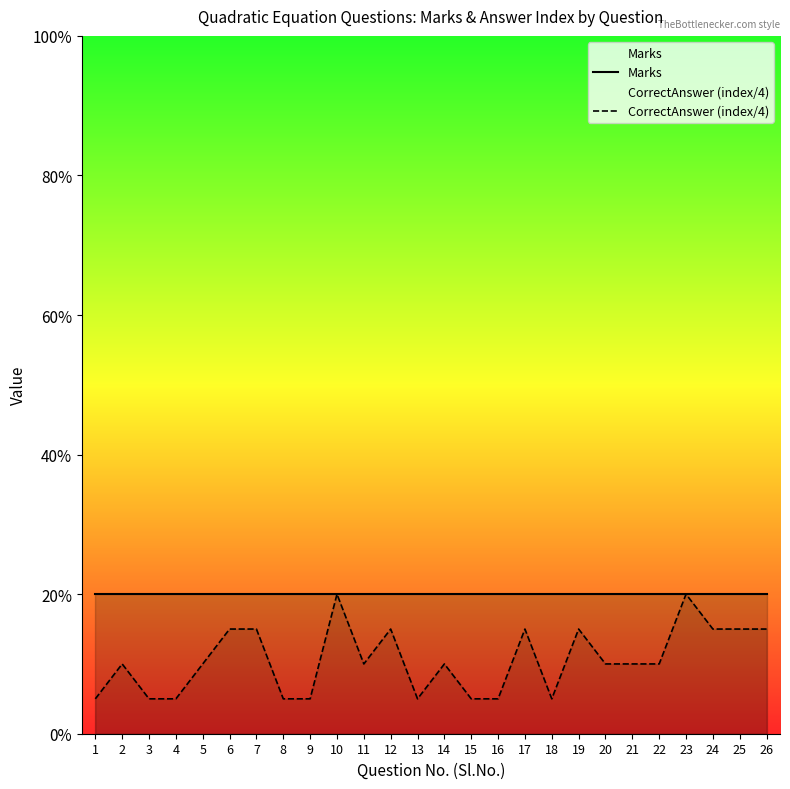

Does the chart display data point markers on the line(s)?

No